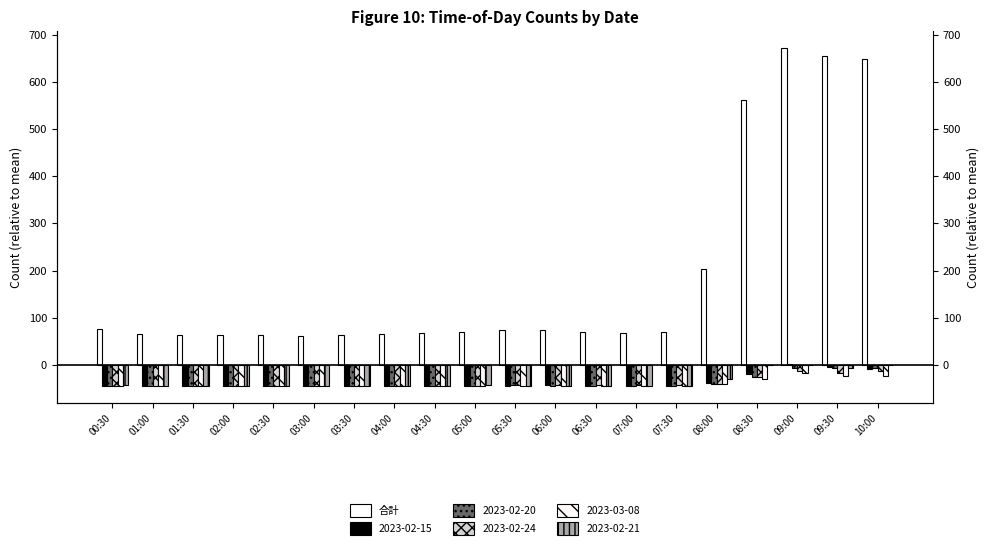

True or false: the data shows 103.9 at 02:00.

False